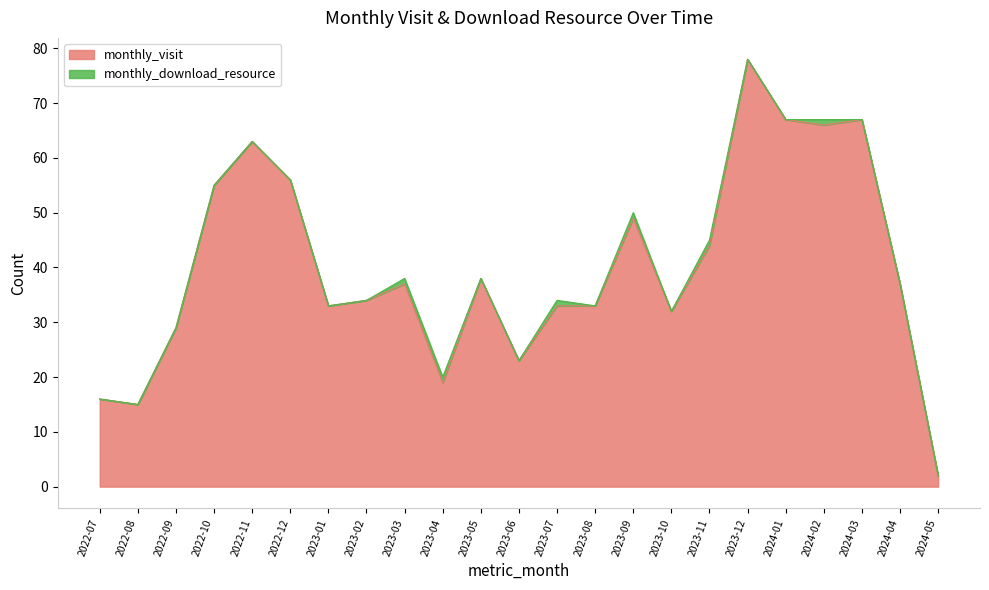

Rank the categories by value from highest to lowest.

2023-12, 2024-01, 2024-03, 2024-02, 2022-11, 2022-12, 2022-10, 2023-09, 2023-11, 2023-05, 2023-03, 2024-04, 2023-02, 2023-01, 2023-07, 2023-08, 2023-10, 2022-09, 2023-06, 2023-04, 2022-07, 2022-08, 2024-05